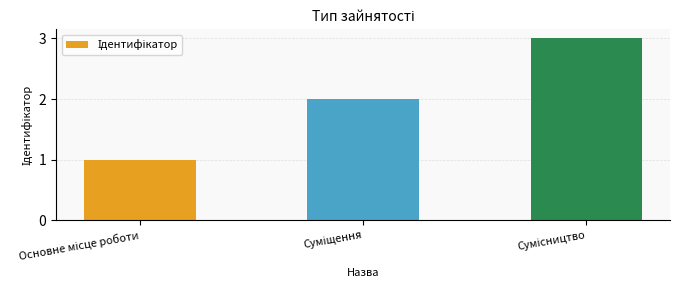

Reading left to right, what are all the values shown in this chart?

1	2	3